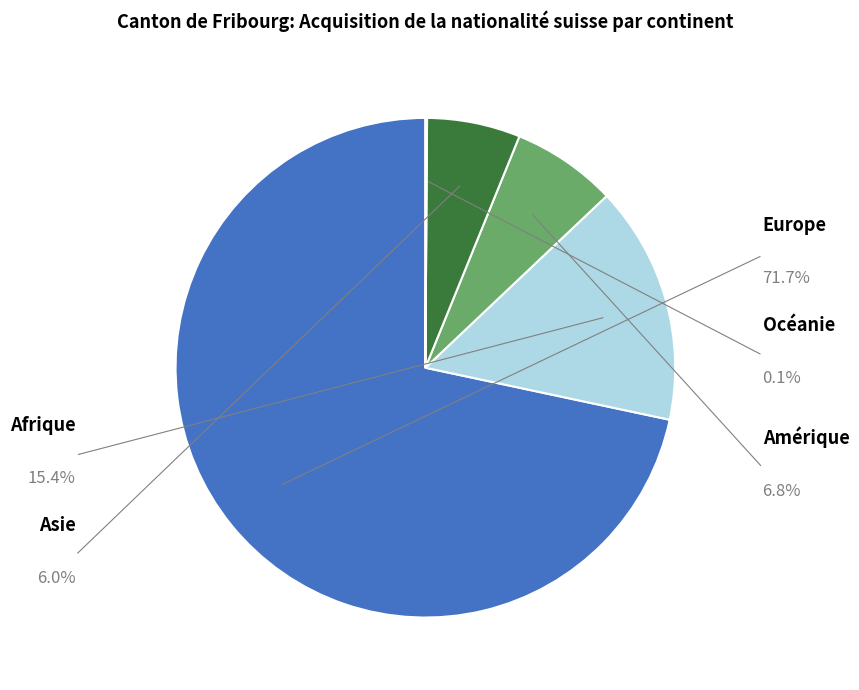

Is there a majority slice in this chart?

Yes